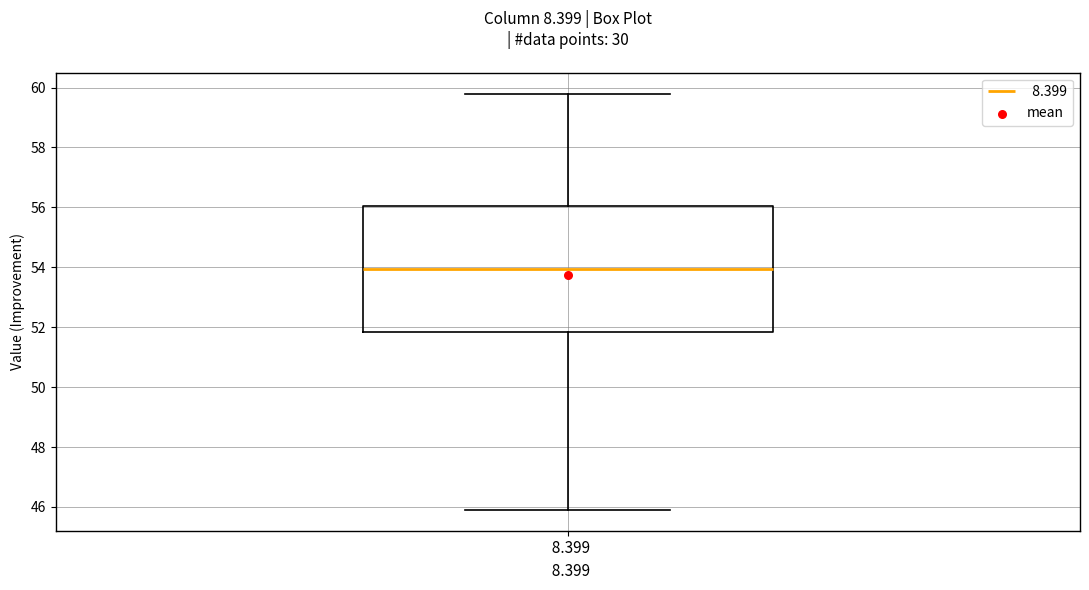

Transcribe this box plot: give where the median line is, the range the box spans, and where the two whiskers end, as read against the y-axis. The values are not printed on the chart, so give them approximately, as read against the axis.

median 54.0, box 51.8 to 56.0, whiskers 46.0 to 59.8